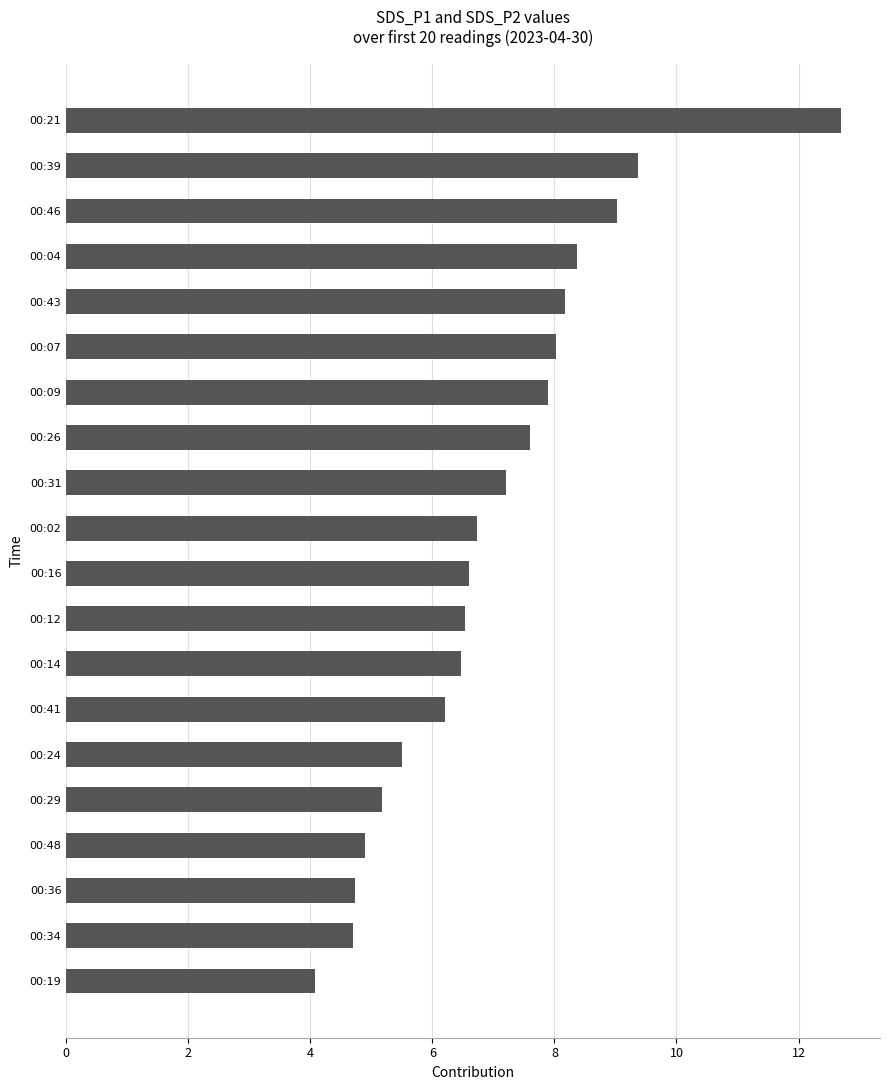

What is the change in value from 00:31 to 00:39?

+2.2